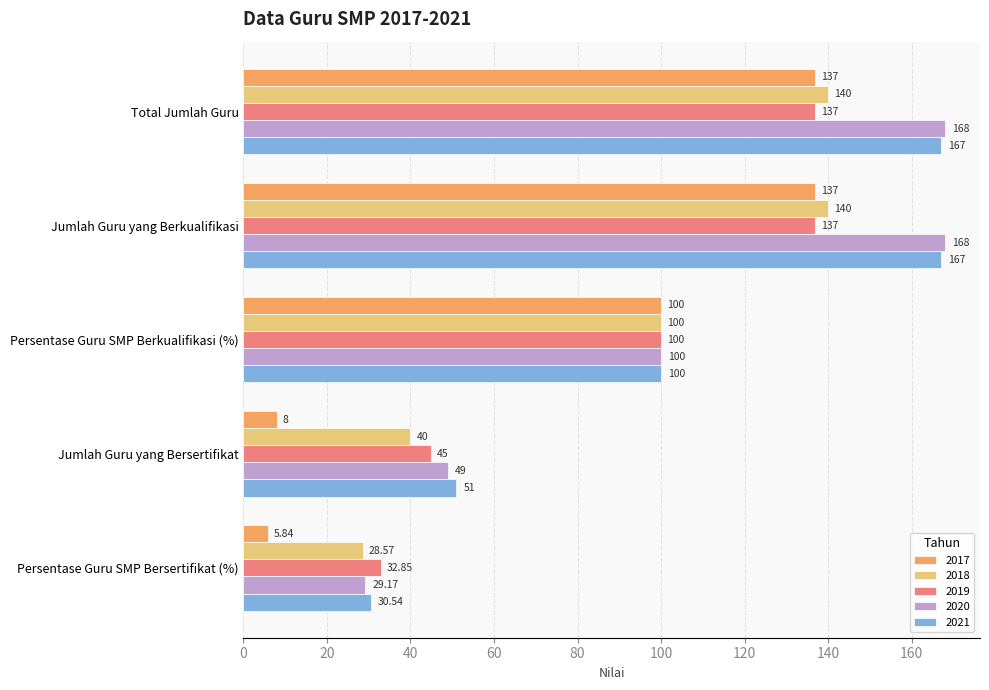

Is the value of 2018 at Jumlah Guru yang Bersertifikat greater than the value of 2019 at Jumlah Guru yang Berkualifikasi?

No